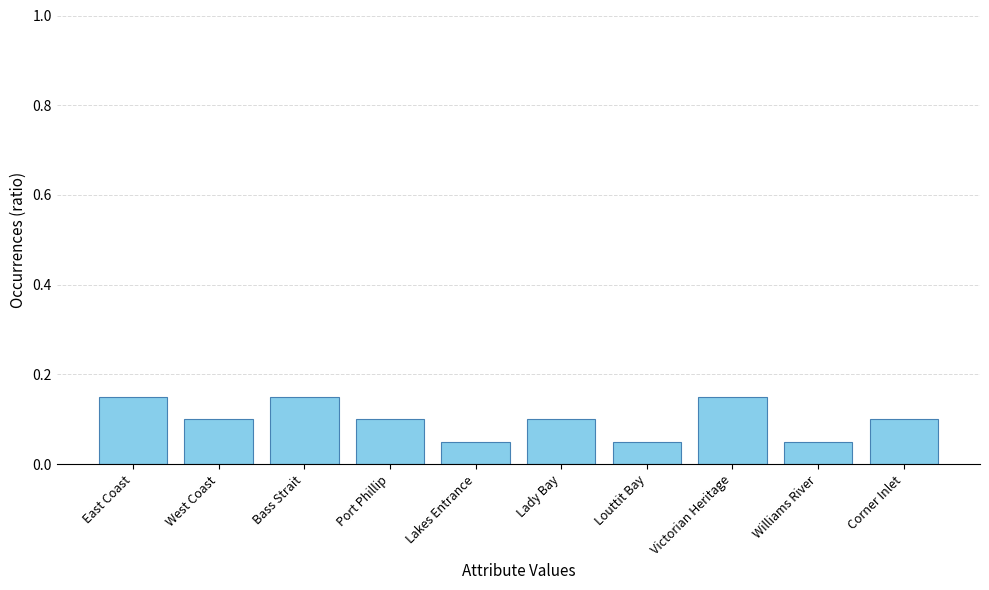

What position from the left is East Coast?

1